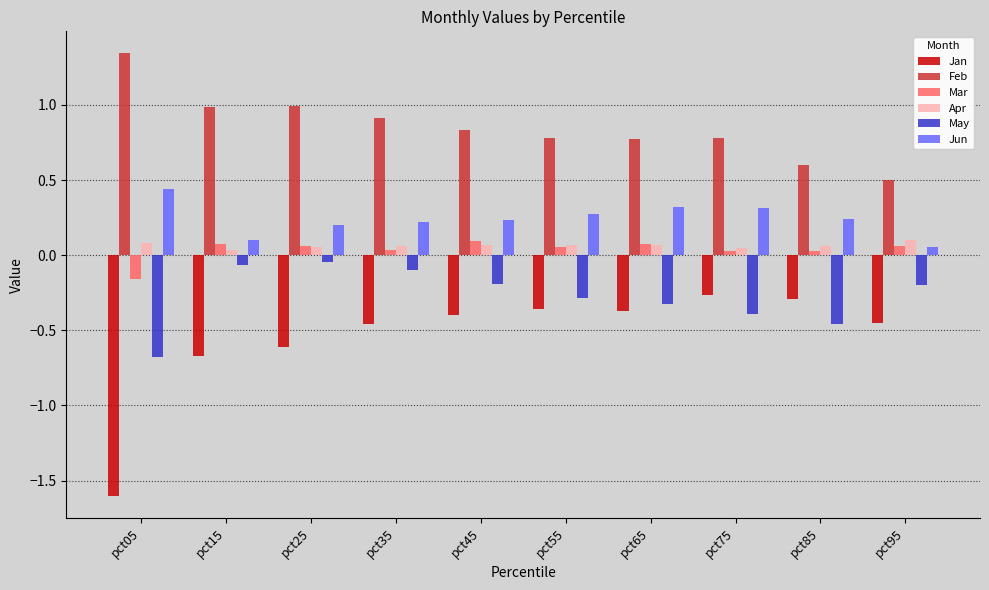

At pct85, list the series in order from smallest to largest.

May, Jan, Mar, Apr, Jun, Feb